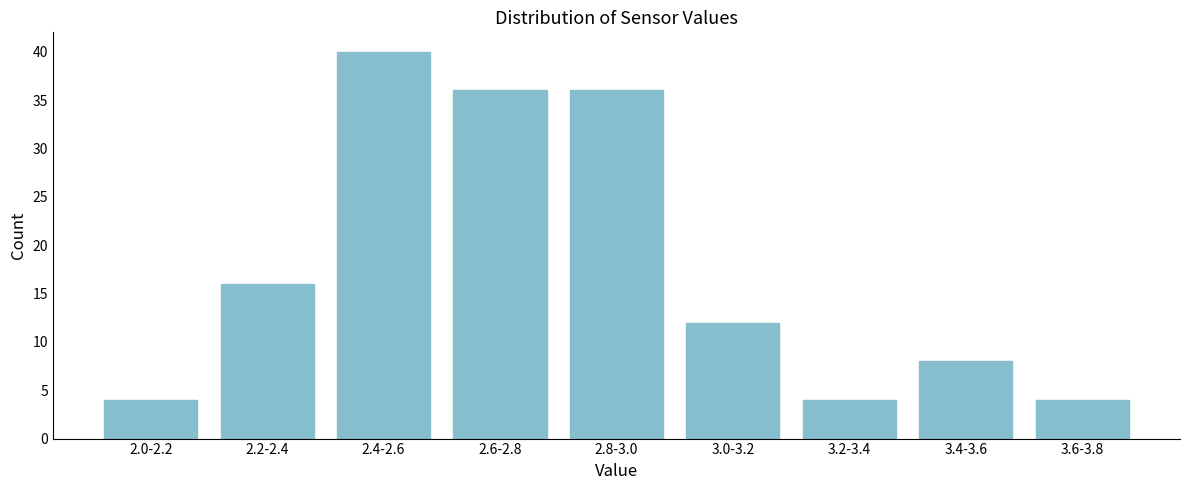

Reading left to right, what are all the values shown in this chart?

2.0-2.2=4	2.2-2.4=16	2.4-2.6=40	2.6-2.8=36	2.8-3.0=36	3.0-3.2=12	3.2-3.4=4	3.4-3.6=8	3.6-3.8=4